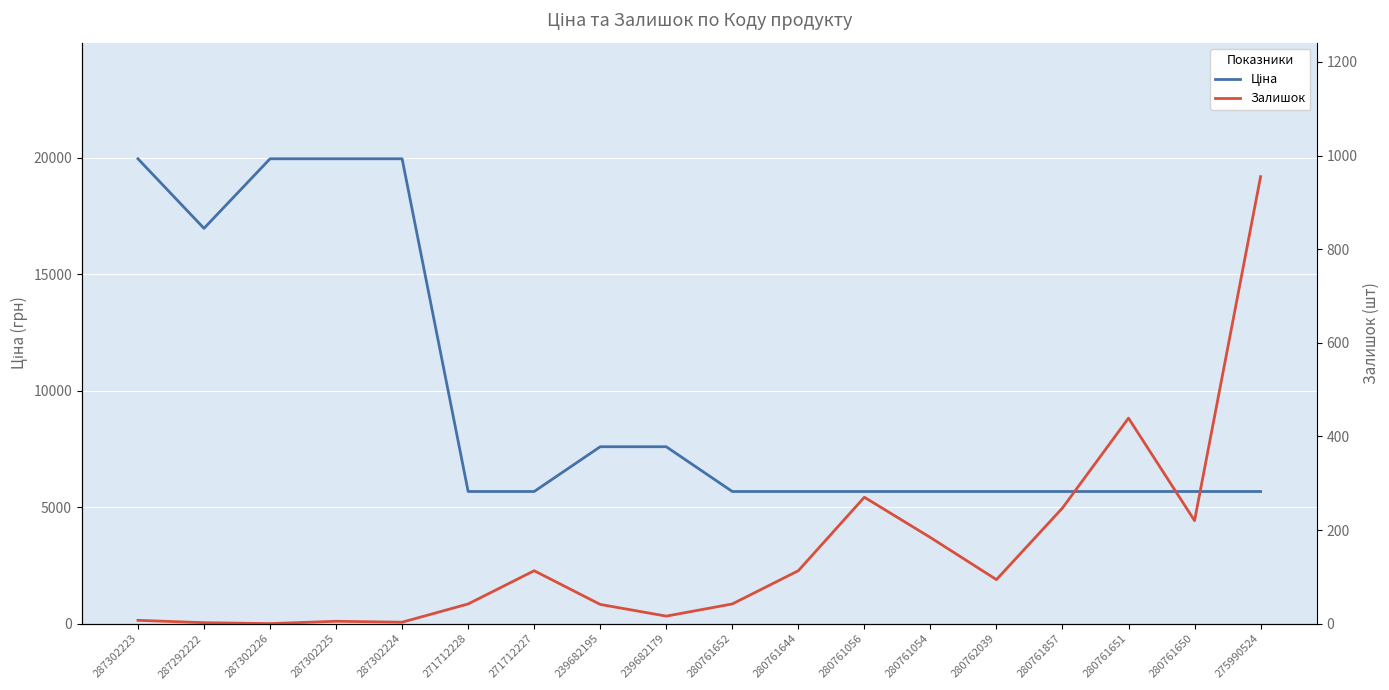

What is the spread (max minus min) of values at 287302223?

19957.2